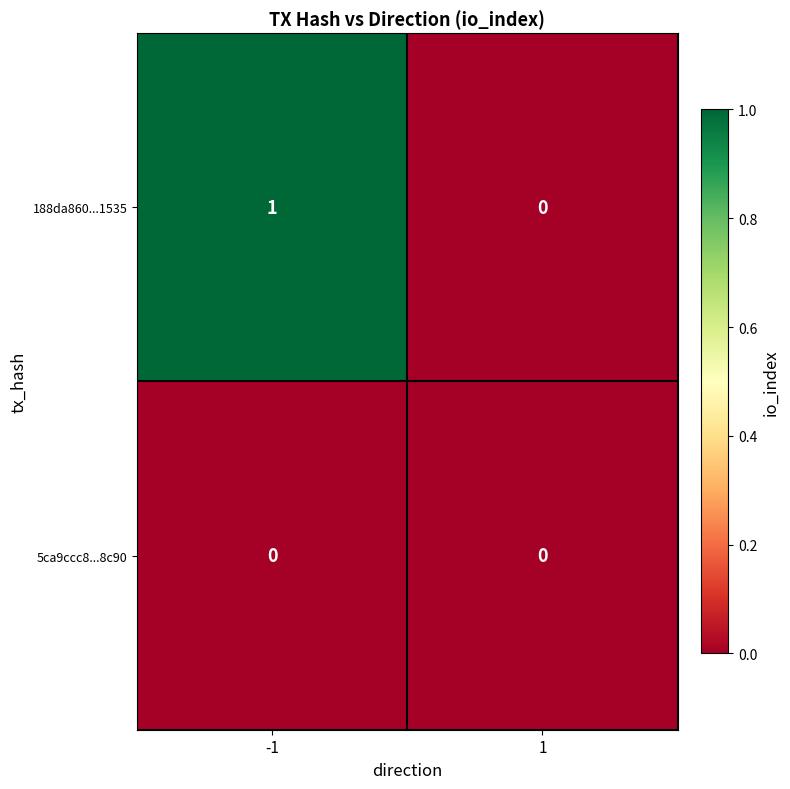

How many data points does each series have?

2